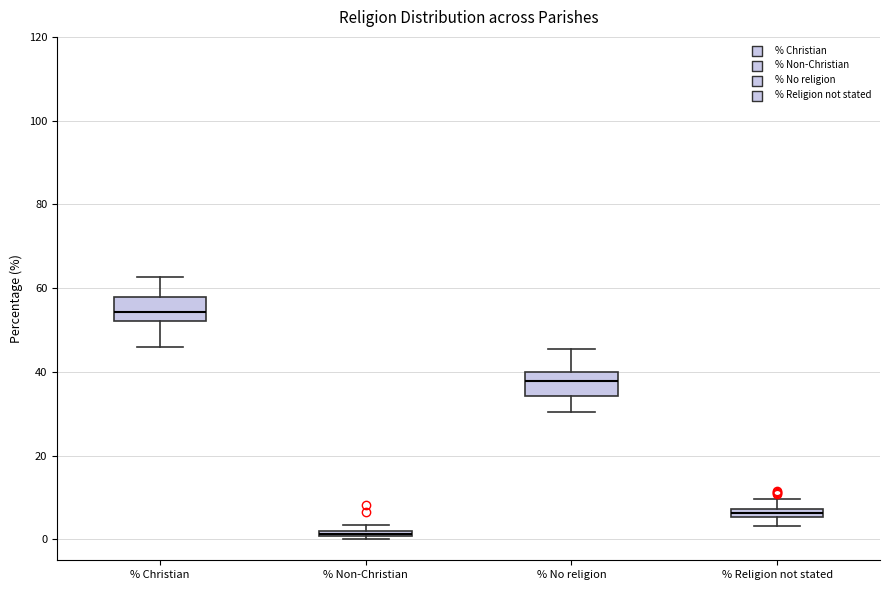

Where does the lower whisker of the box for % Religion not stated end on the y-axis? The values are not printed on the chart, so give them approximately, as read against the axis.

4